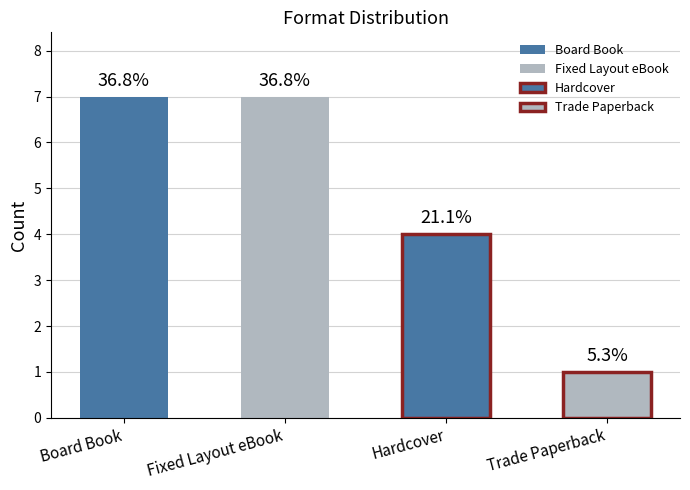

List the labels in order of value, largest first.

Board Book, Fixed Layout eBook, Hardcover, Trade Paperback